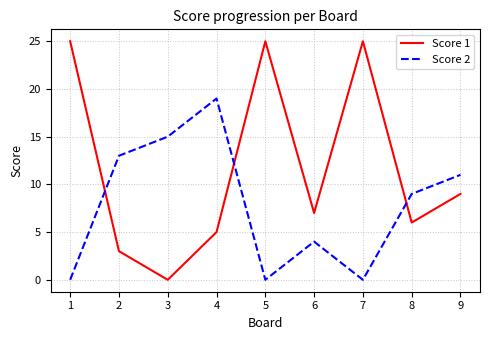

Which series has the widest spread of values?

Score 1